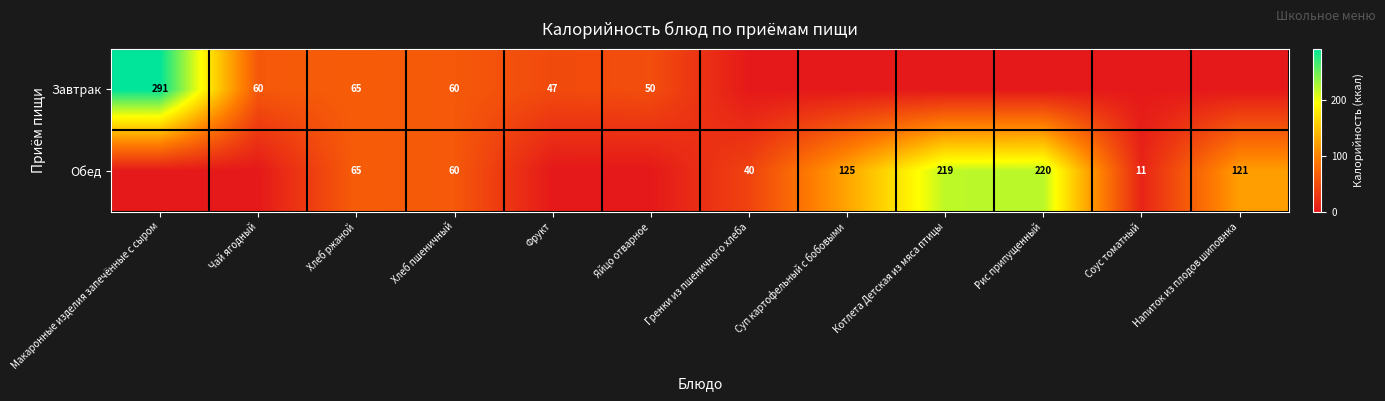

The value of Завтрак at Чай ягодный is 60. True or false?

True